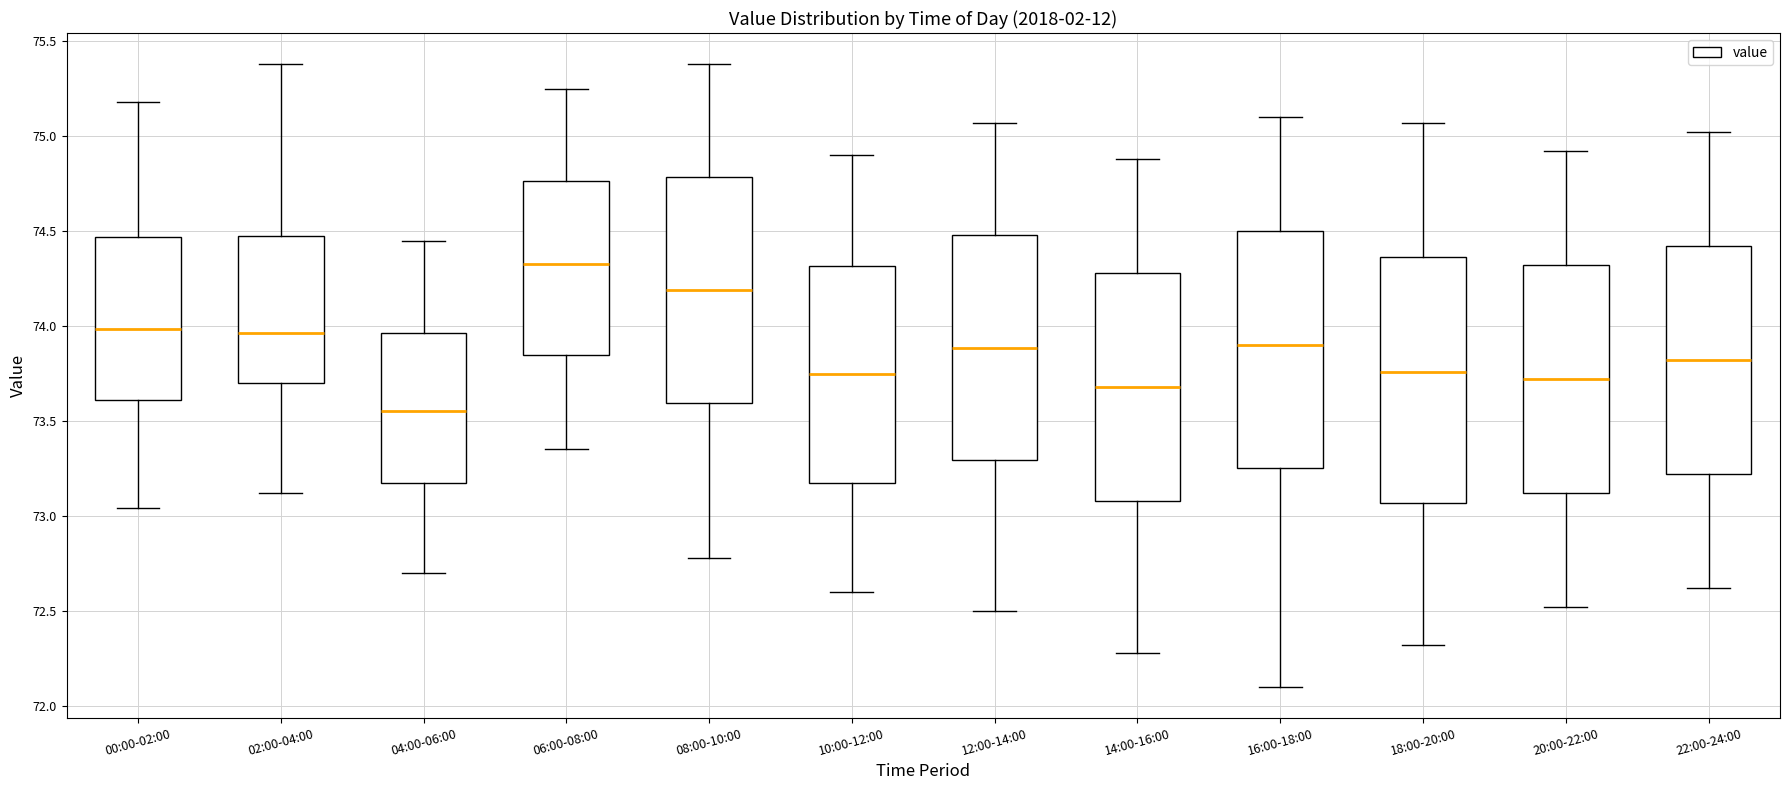

Reading left to right, read every box against the y-axis: the position of its median line, the range the box covers, and the ends of its whiskers. The values are not printed on the chart, so give them approximately, as read against the axis.

00:00-02:00: median 74.00, box 73.60 to 74.45, whiskers 73.05 to 75.20
02:00-04:00: median 73.95, box 73.70 to 74.50, whiskers 73.10 to 75.40
04:00-06:00: median 73.55, box 73.20 to 73.95, whiskers 72.70 to 74.45
06:00-08:00: median 74.35, box 73.85 to 74.75, whiskers 73.35 to 75.25
08:00-10:00: median 74.20, box 73.60 to 74.80, whiskers 72.80 to 75.40
10:00-12:00: median 73.75, box 73.20 to 74.30, whiskers 72.60 to 74.90
12:00-14:00: median 73.90, box 73.30 to 74.50, whiskers 72.50 to 75.05
14:00-16:00: median 73.70, box 73.10 to 74.30, whiskers 72.30 to 74.90
16:00-18:00: median 73.90, box 73.25 to 74.50, whiskers 72.10 to 75.10
18:00-20:00: median 73.75, box 73.05 to 74.35, whiskers 72.30 to 75.05
20:00-22:00: median 73.70, box 73.10 to 74.30, whiskers 72.50 to 74.90
22:00-24:00: median 73.80, box 73.20 to 74.40, whiskers 72.60 to 75.00